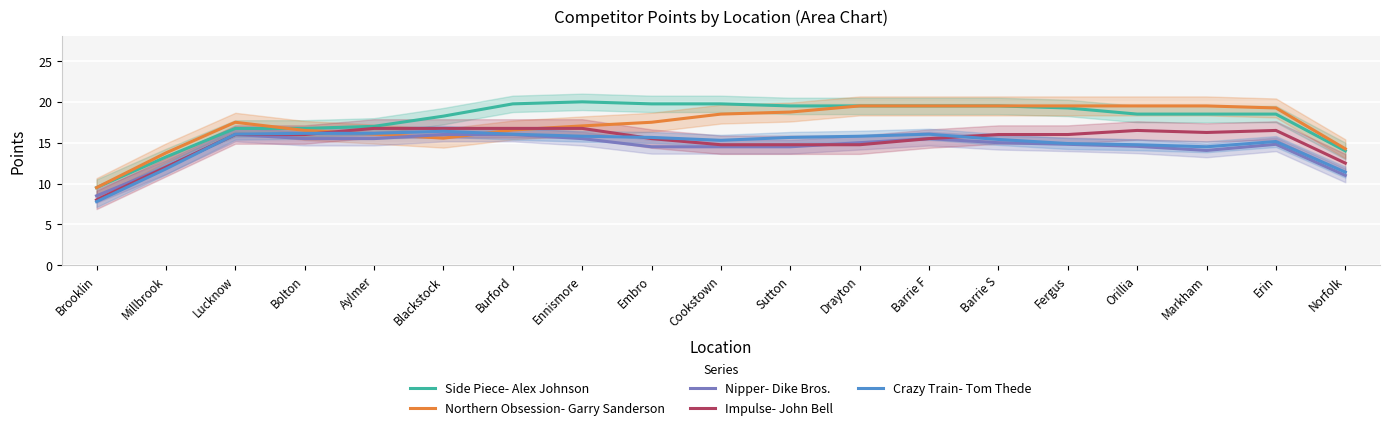

True or false: Nipper- Dike Bros. has a value of 25.3 at Barrie S.

False